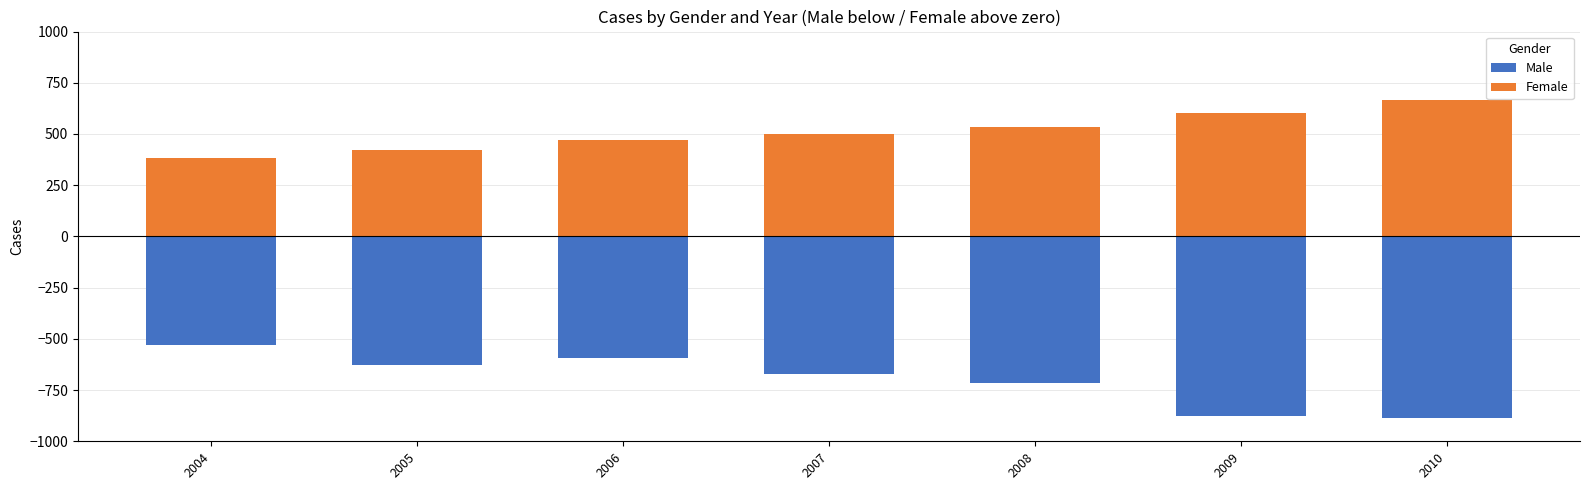

Reading right to left, transcribe all the data shown in this chart.

Male: -885	-875	-714	-674	-592	-629	-532
Female: 665	602	532	498	469	422	383